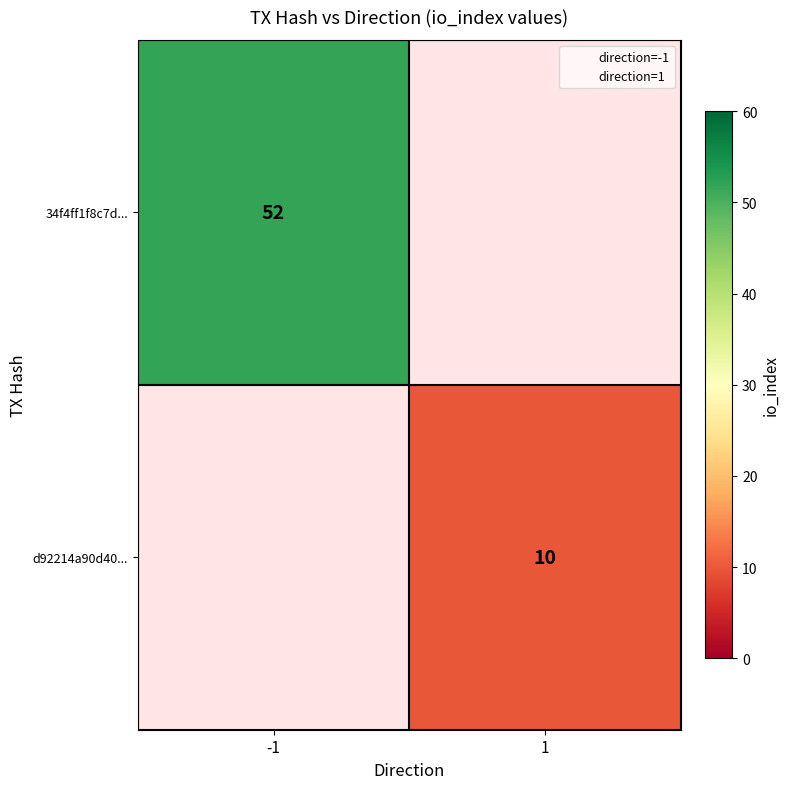

At how many categories does at least one series exceed 45?

1